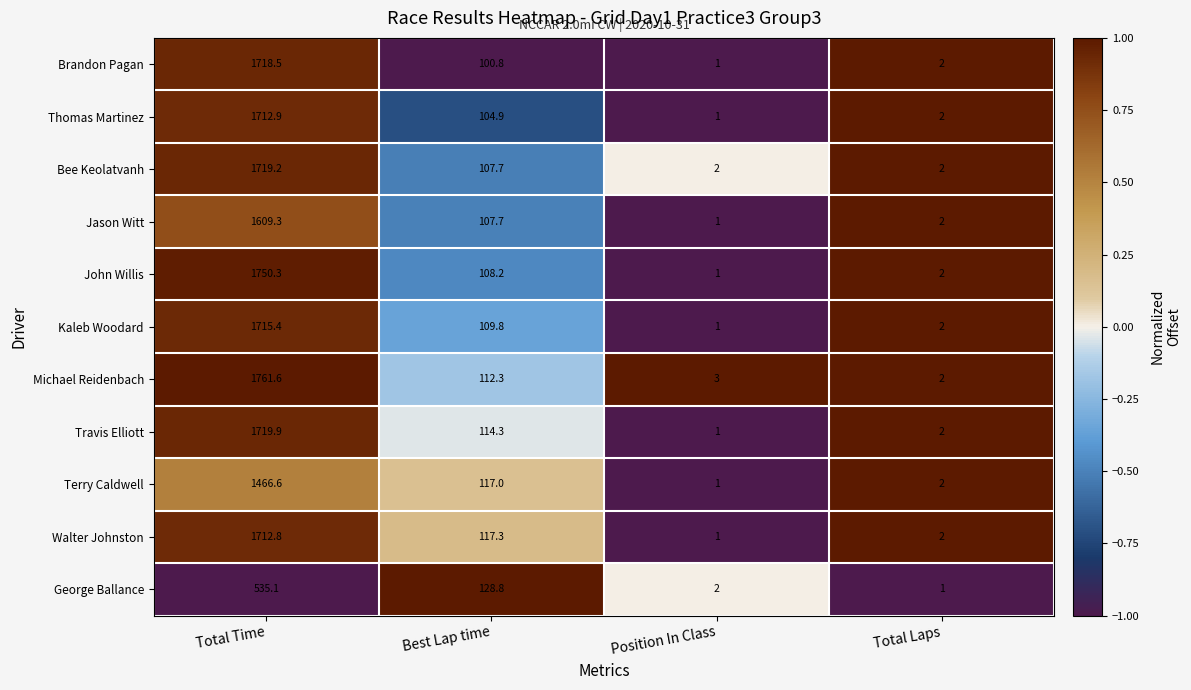

Rank the series by their maximum value, from highest to lowest.

Michael Reidenbach, John Willis, Travis Elliott, Bee Keolatvanh, Brandon Pagan, Kaleb Woodard, Thomas Martinez, Walter Johnston, Jason Witt, Terry Caldwell, George Ballance